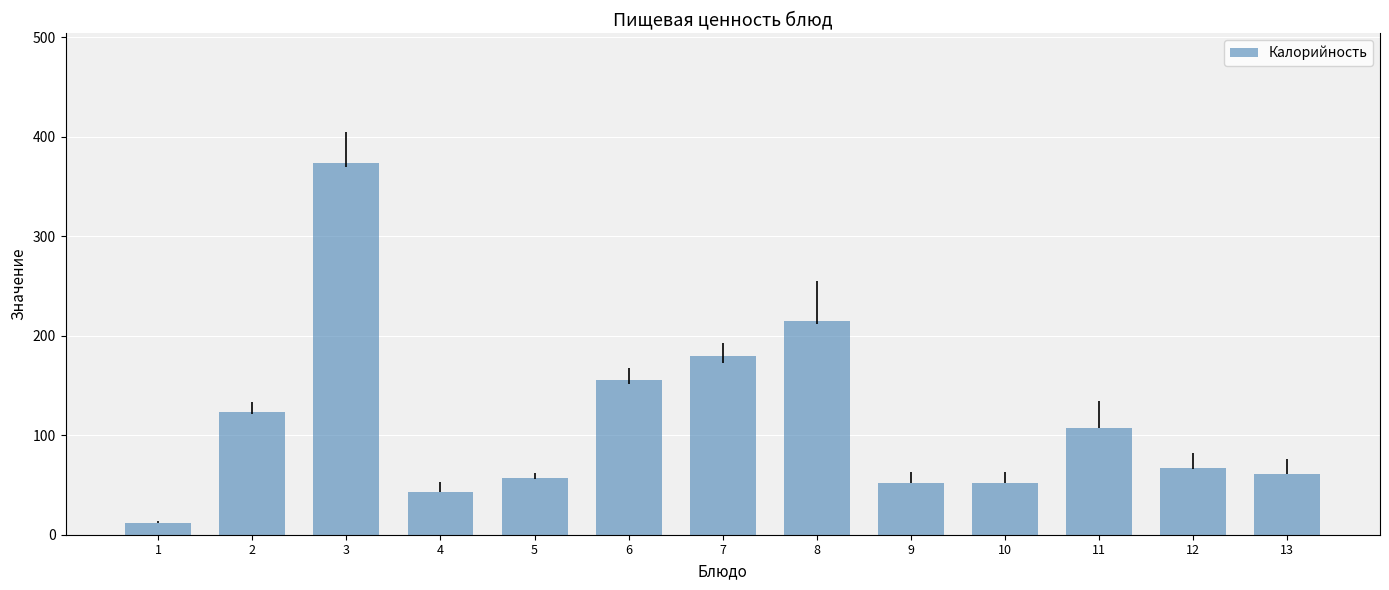

What is the value of the 1st bar from the left?

12.3